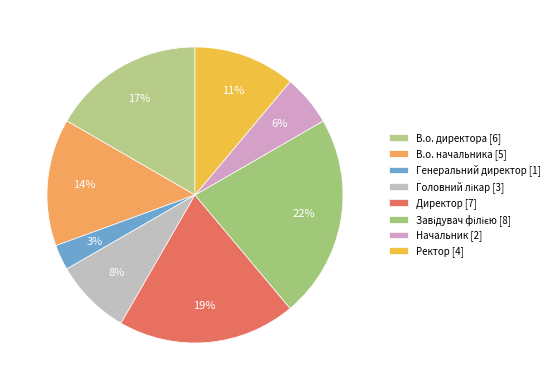

Which category has the smallest portion of the pie?

Генеральний директор